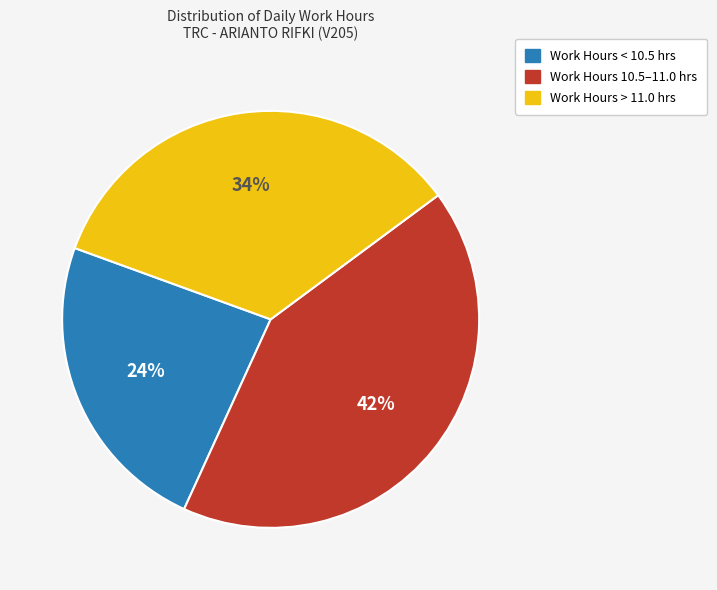

Rank the categories by value from lowest to highest.

Work Hours < 10.5 hrs, Work Hours > 11.0 hrs, Work Hours 10.5–11.0 hrs